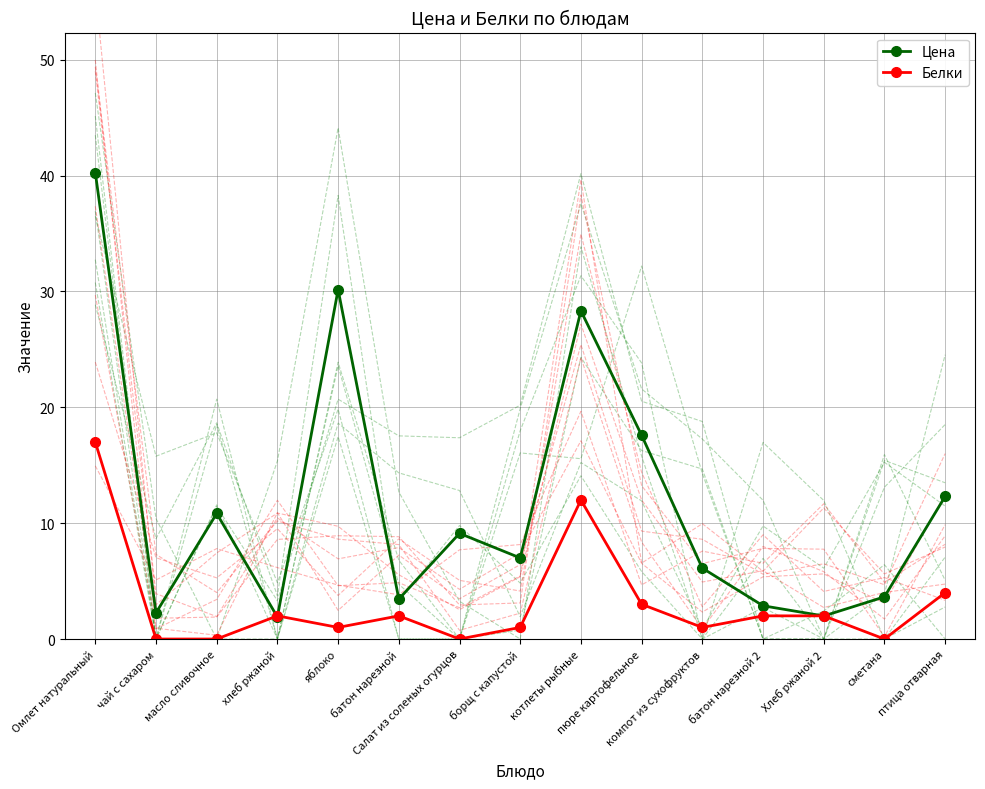

What is the difference between the maximum and minimum values in the Цена series?

38.4